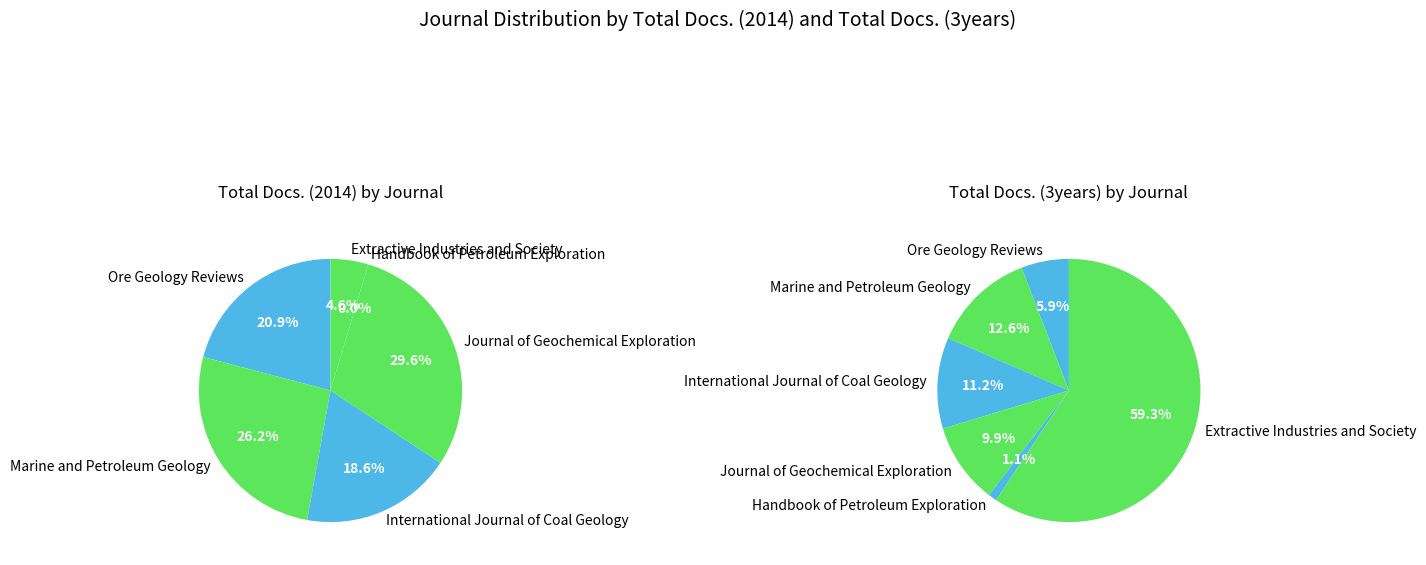

To the nearest percent, what is the difference between the largest and smallest slice percentages?

30%